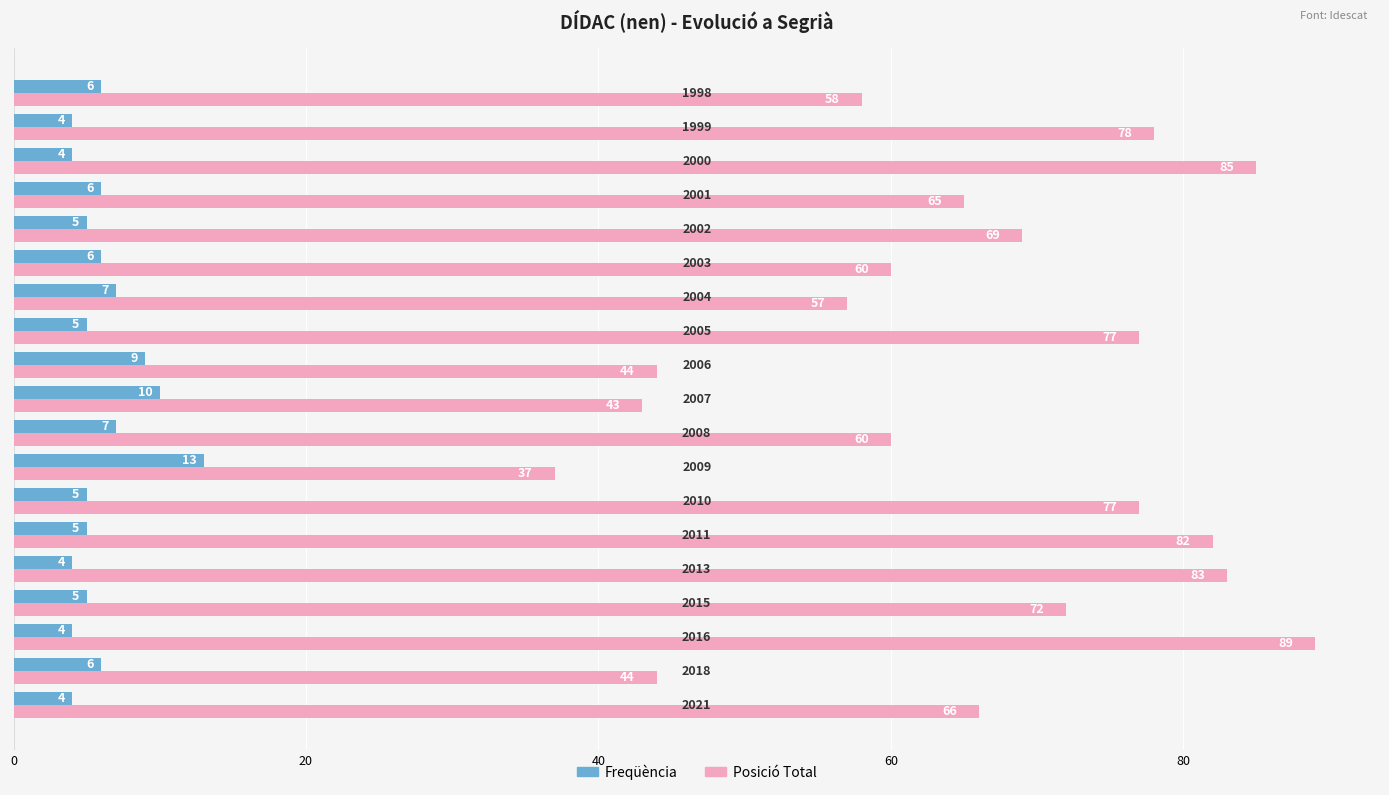

Which series has the largest total across all categories?

Posició Total